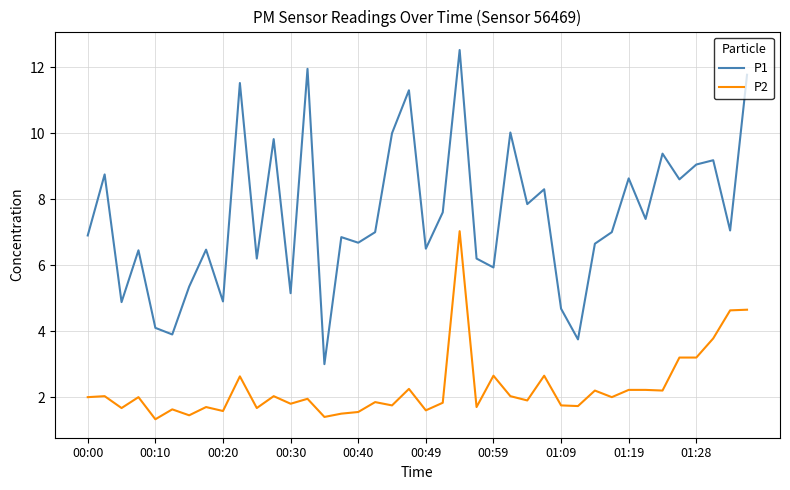

What is the difference between the second highest and second lowest values in the P1 series?

8.2